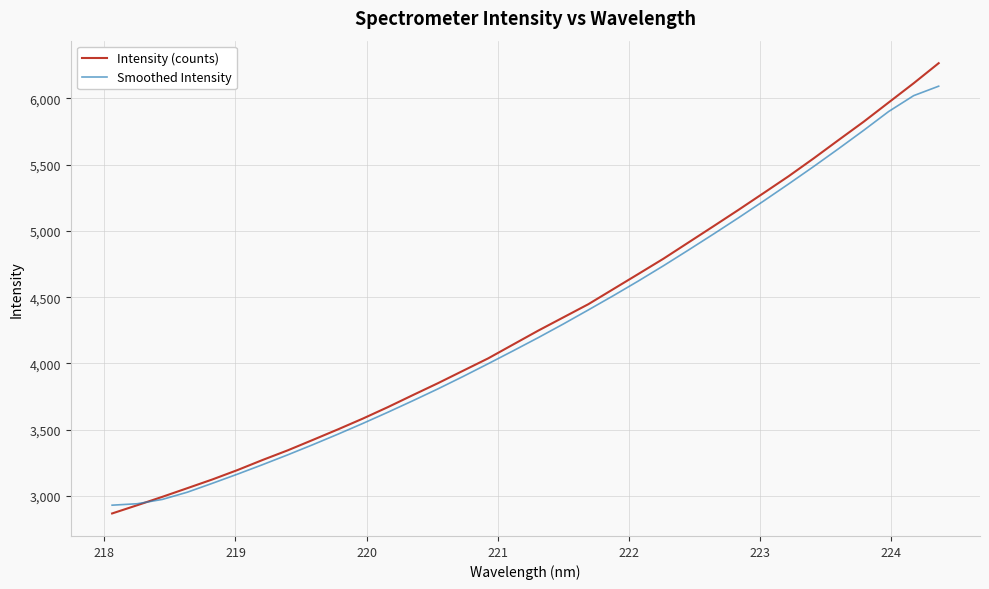

What is the maximum value for Smoothed Intensity?

6090.6